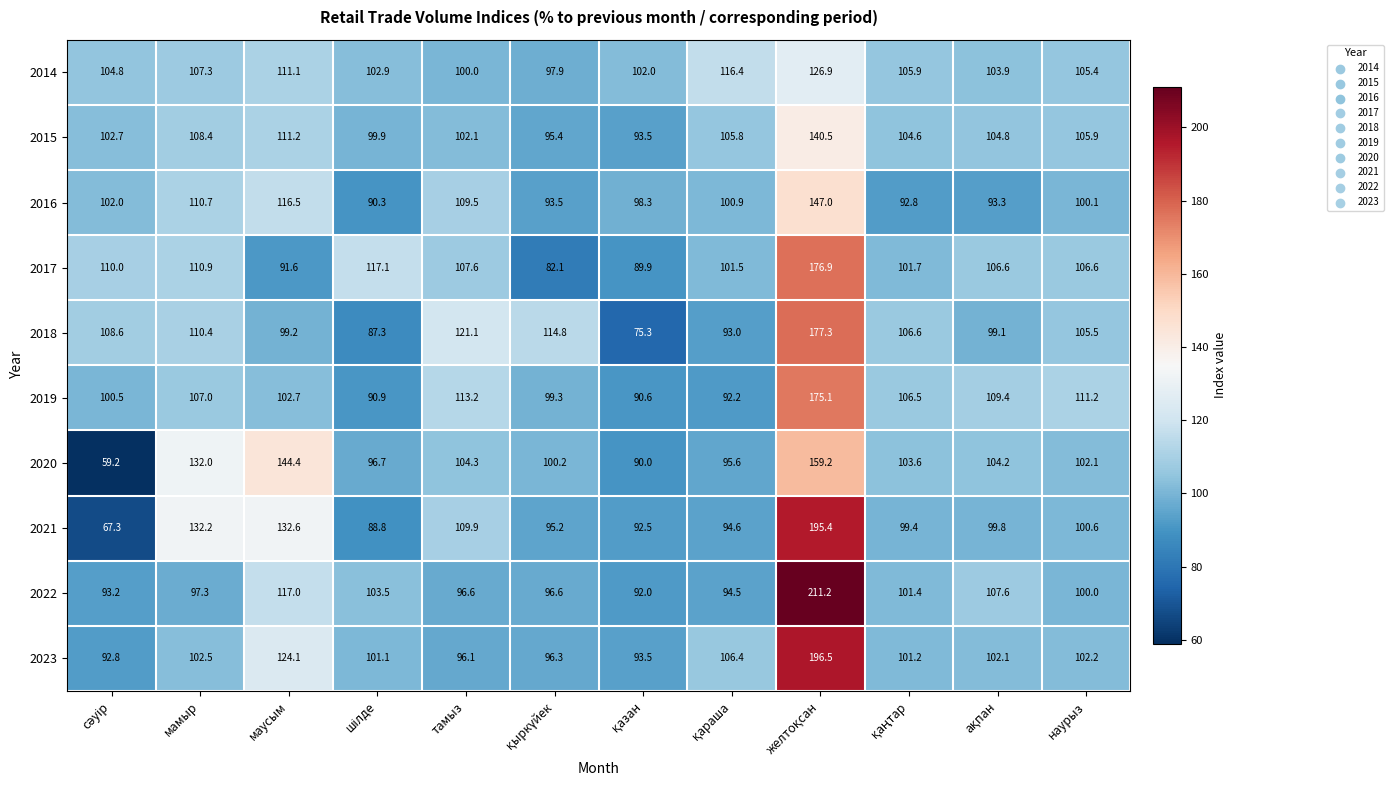

What is the difference between the maximum and minimum values in the 2020 series?

100.0